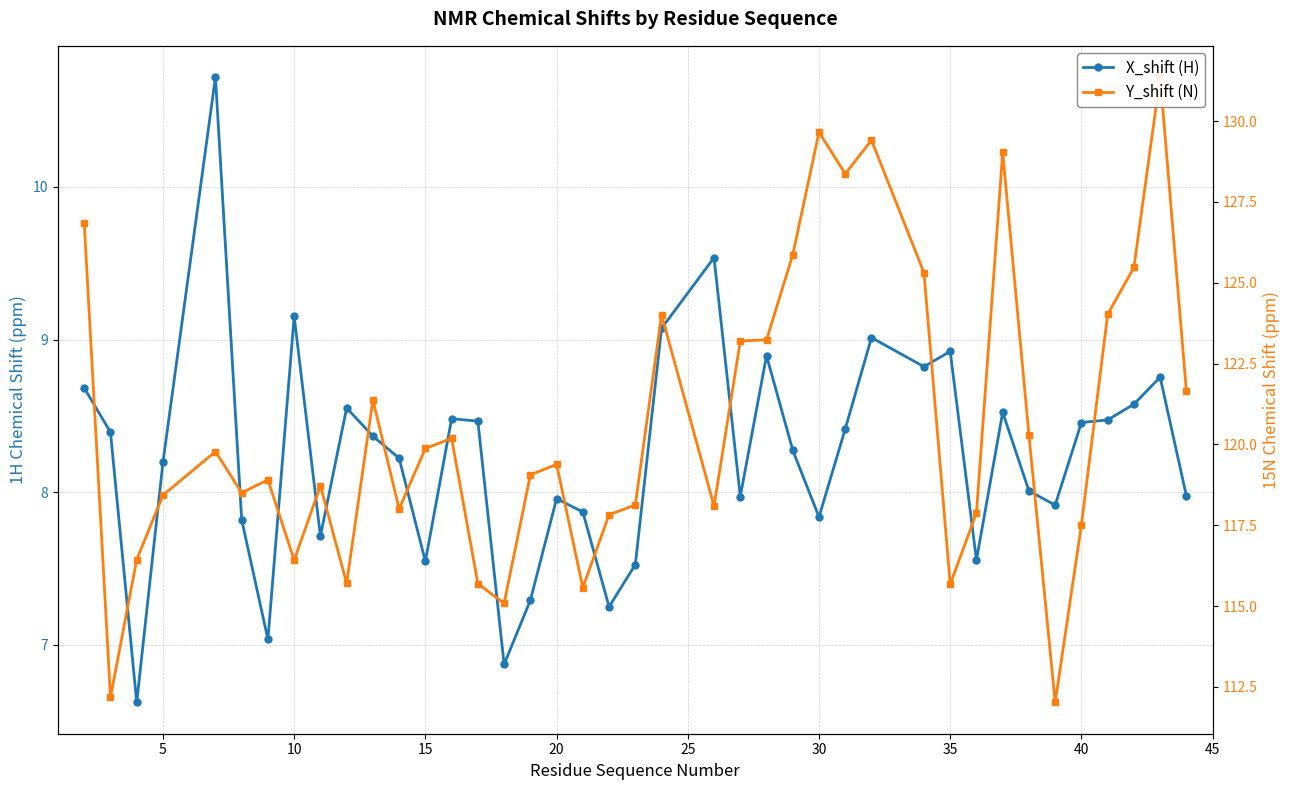

True or false: X_shift (H) and Y_shift (N) cross at least once.

False